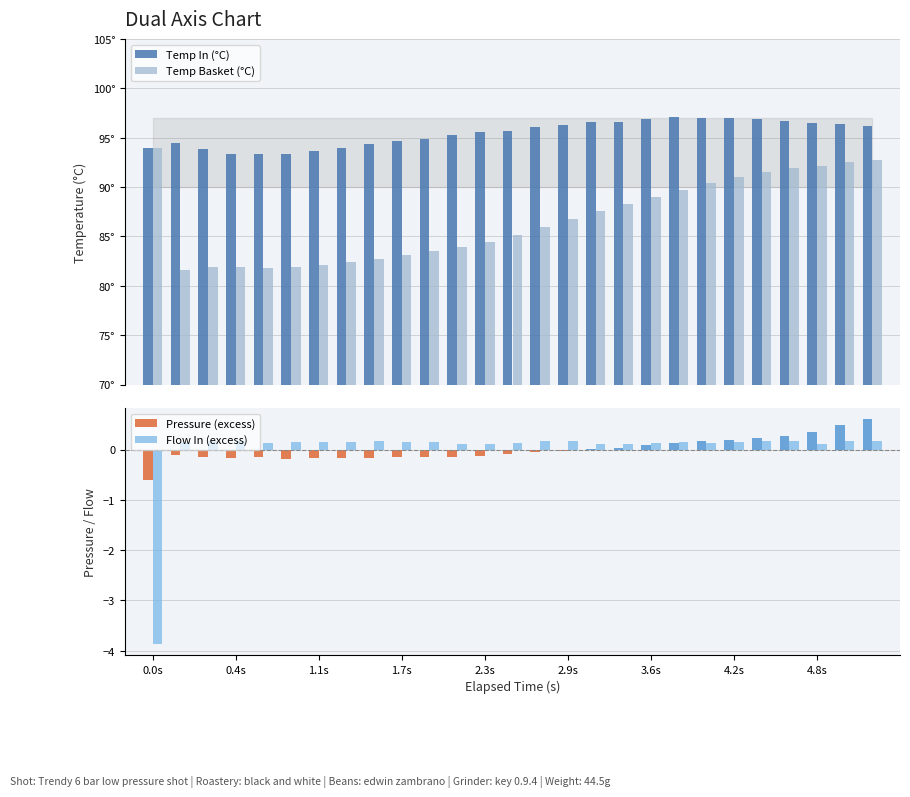

Is it true that Pressure (excess) equals -0.2 at 4.2s?

False